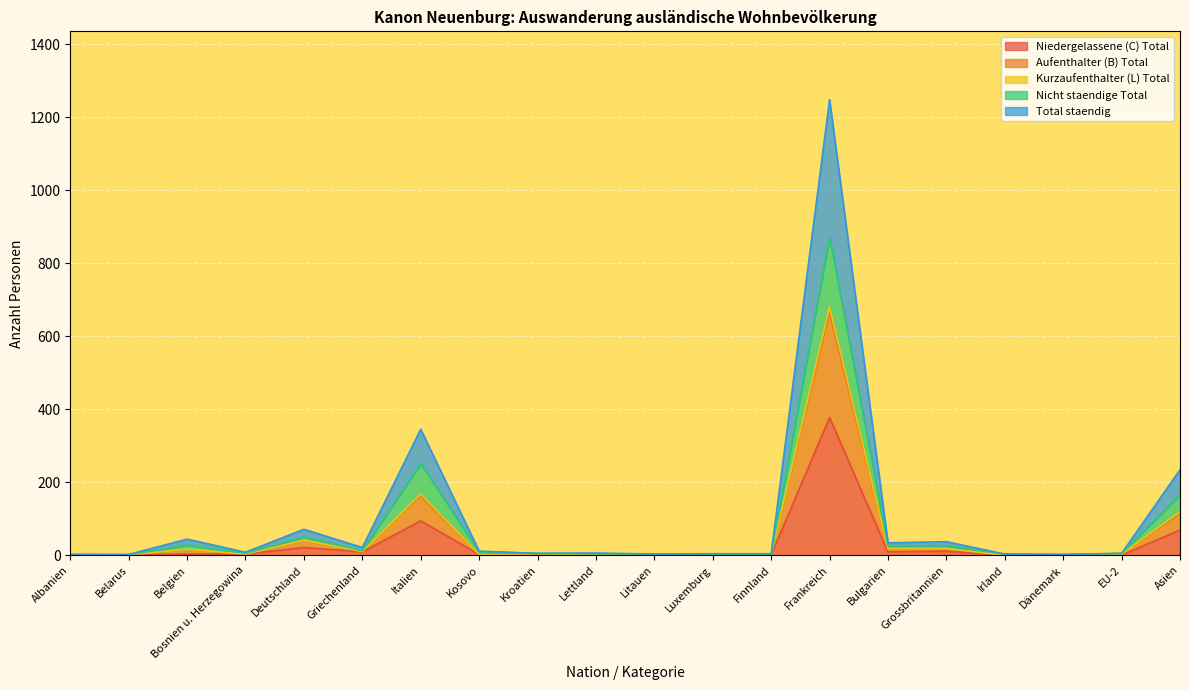

What is the average value of the Aufenthalter (B) Total series?

53